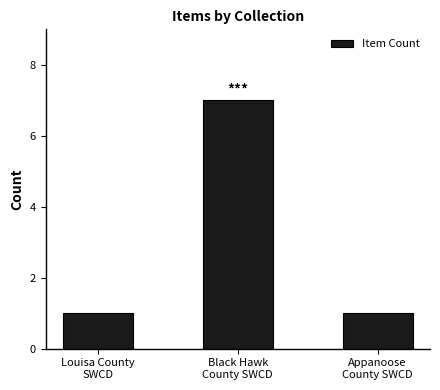

What is the ratio of the value at Appanoose
County SWCD to the value at Black Hawk
County SWCD?

0.1